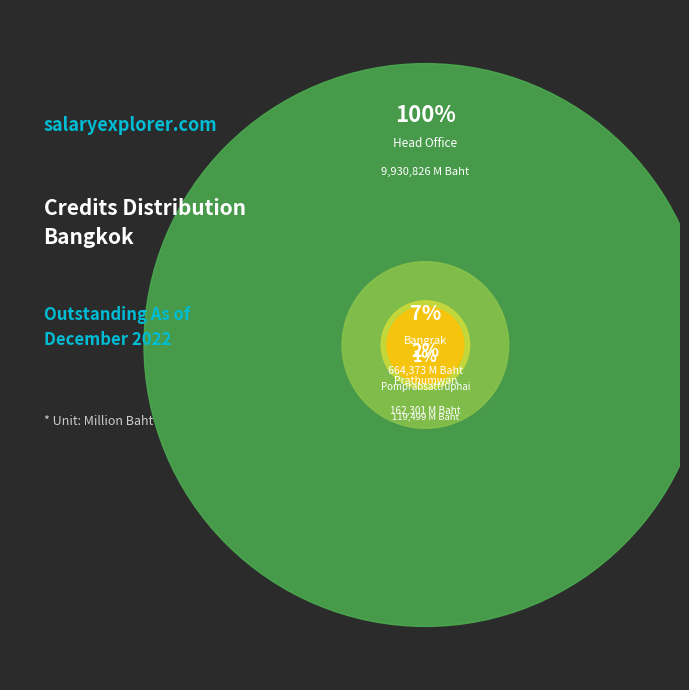

Does Pomprabsattruphai represent more than half of the total?

No